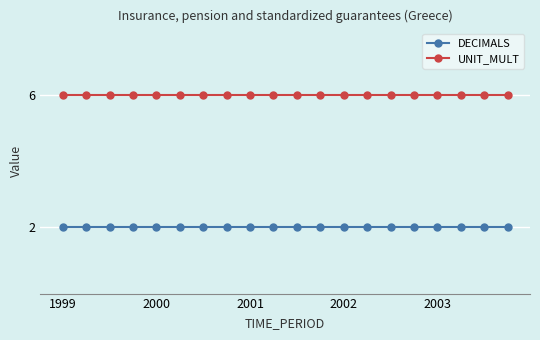

Rank the series by their average value, from lowest to highest.

DECIMALS, UNIT_MULT